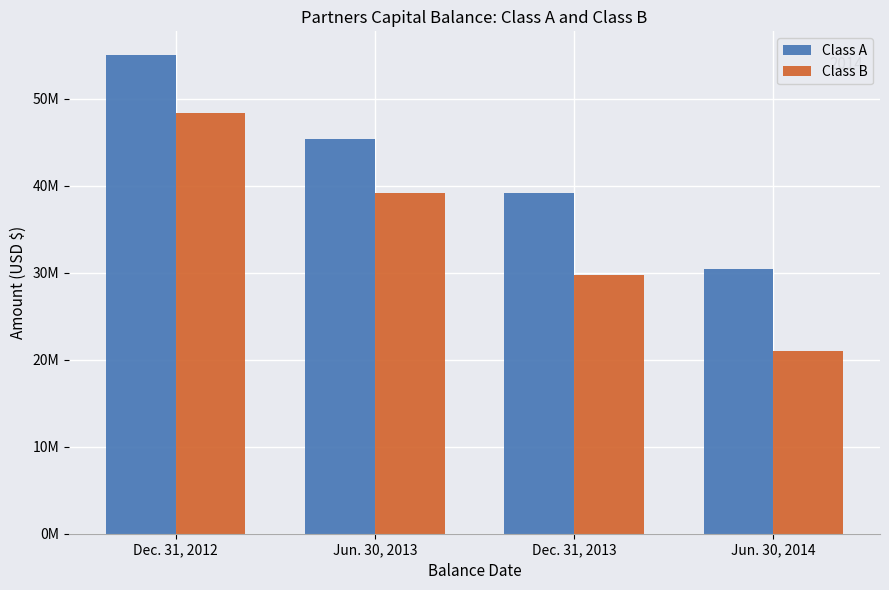

What is the sum of the Class B values at Jun. 30, 2014 and Dec. 31, 2012?

69434752